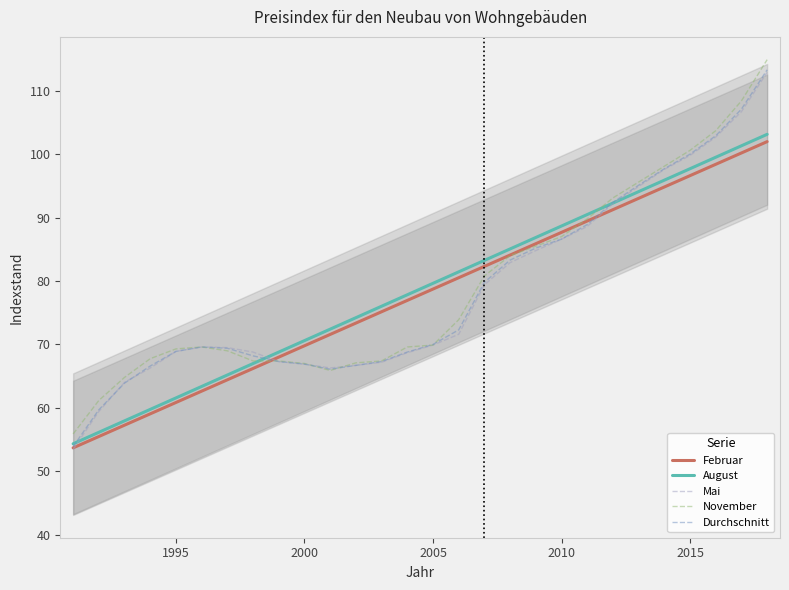

Count the number of categories in the chart.

28